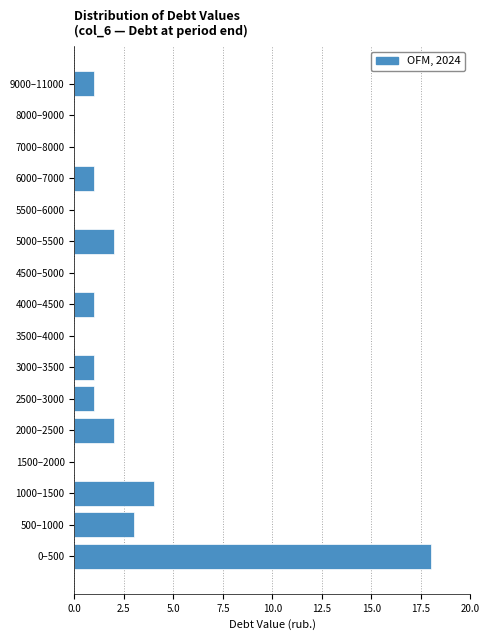

Reading bottom to top, what are all the values shown in this chart?

0–500=18	500–1000=3	1000–1500=4	1500–2000=0	2000–2500=2	2500–3000=1	3000–3500=1	3500–4000=0	4000–4500=1	4500–5000=0	5000–5500=2	5500–6000=0	6000–7000=1	7000–8000=0	8000–9000=0	9000–11000=1